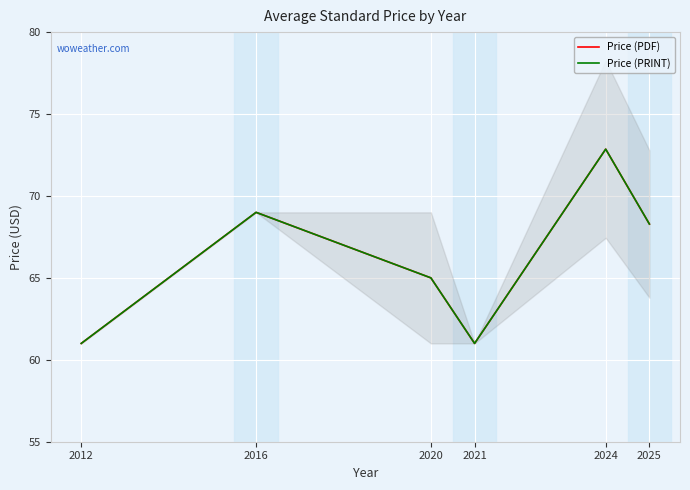

What is the average value of the Price (PDF) series?

66.2